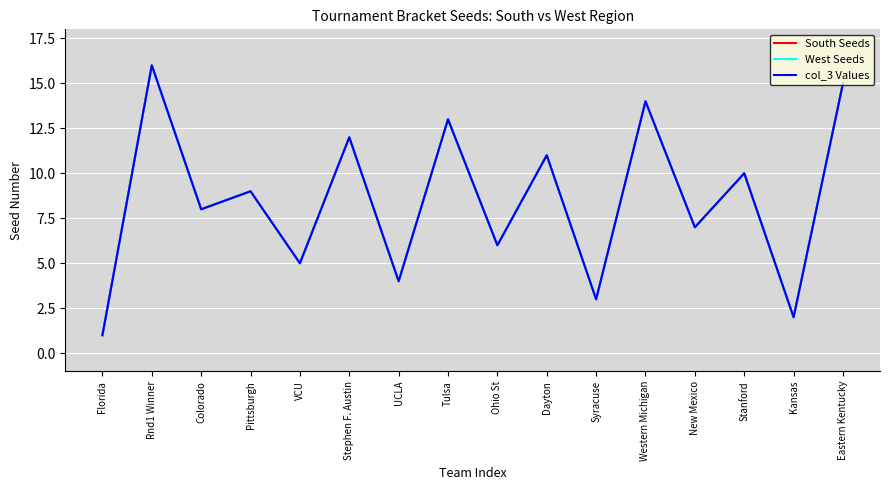

What is the sum of the South Seeds values at UCLA and Dayton?

15